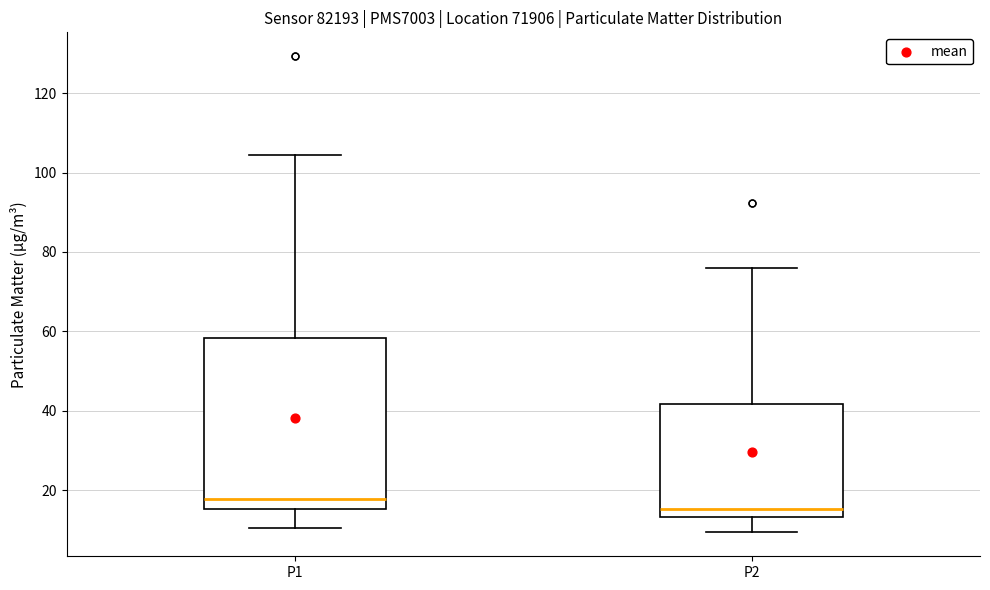

Reading left to right, read every box against the y-axis: the position of its median line, the range the box covers, and the ends of its whiskers. The values are not printed on the chart, so give them approximately, as read against the axis.

P1: median 18, box 16 to 58, whiskers 10 to 104
P2: median 16, box 14 to 42, whiskers 10 to 76